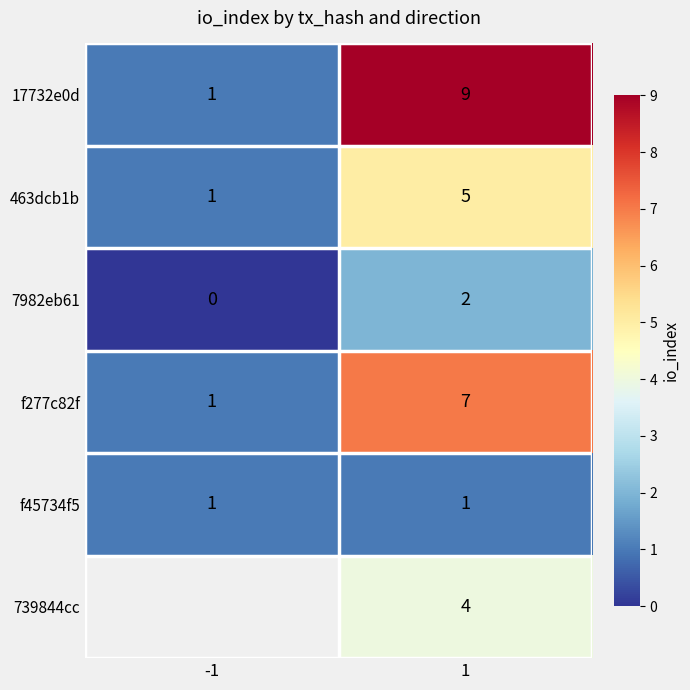

How many data points does each series have?

2